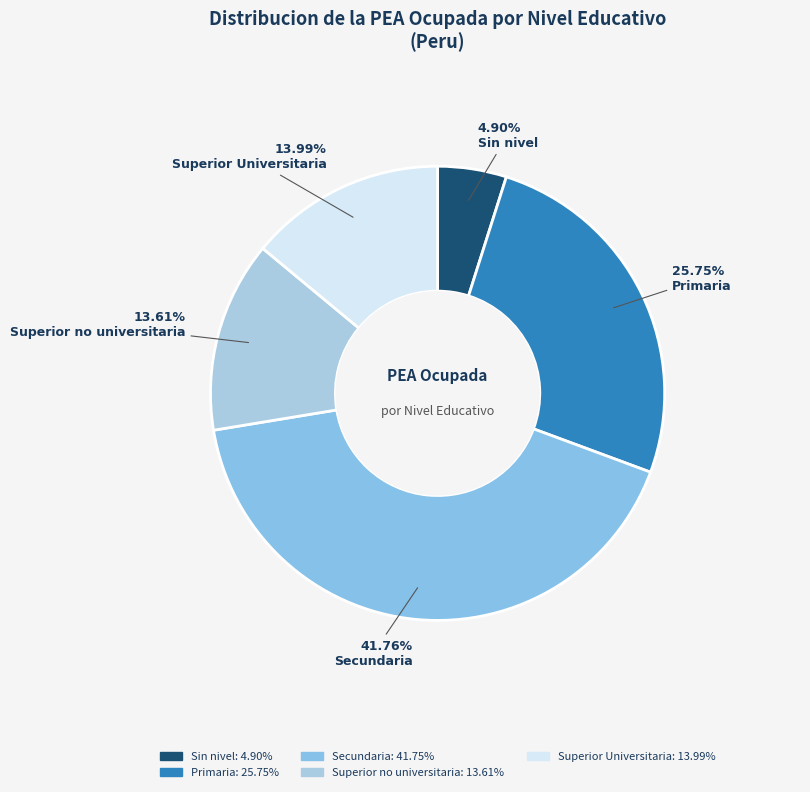

What percentage is the Sin nivel slice, to the nearest percent?

5%